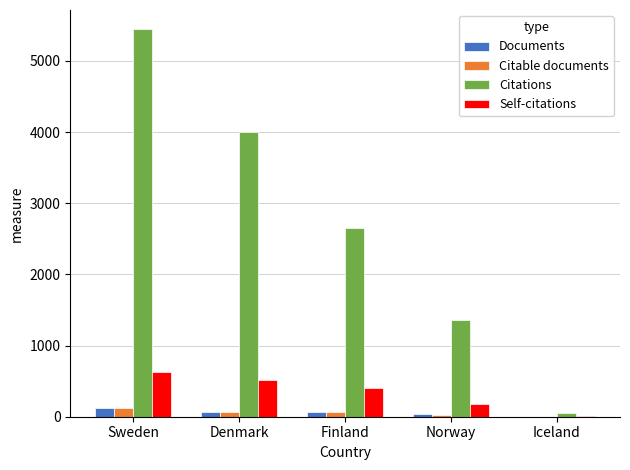

True or false: Citable documents has a value of 116 at Sweden.

True